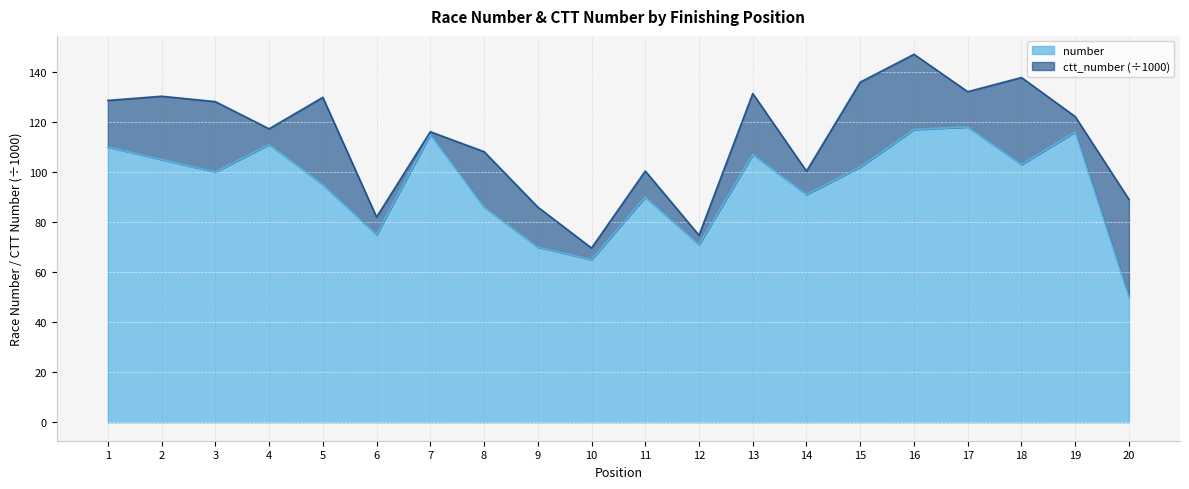

What is the value of the 11th point from the left?

90